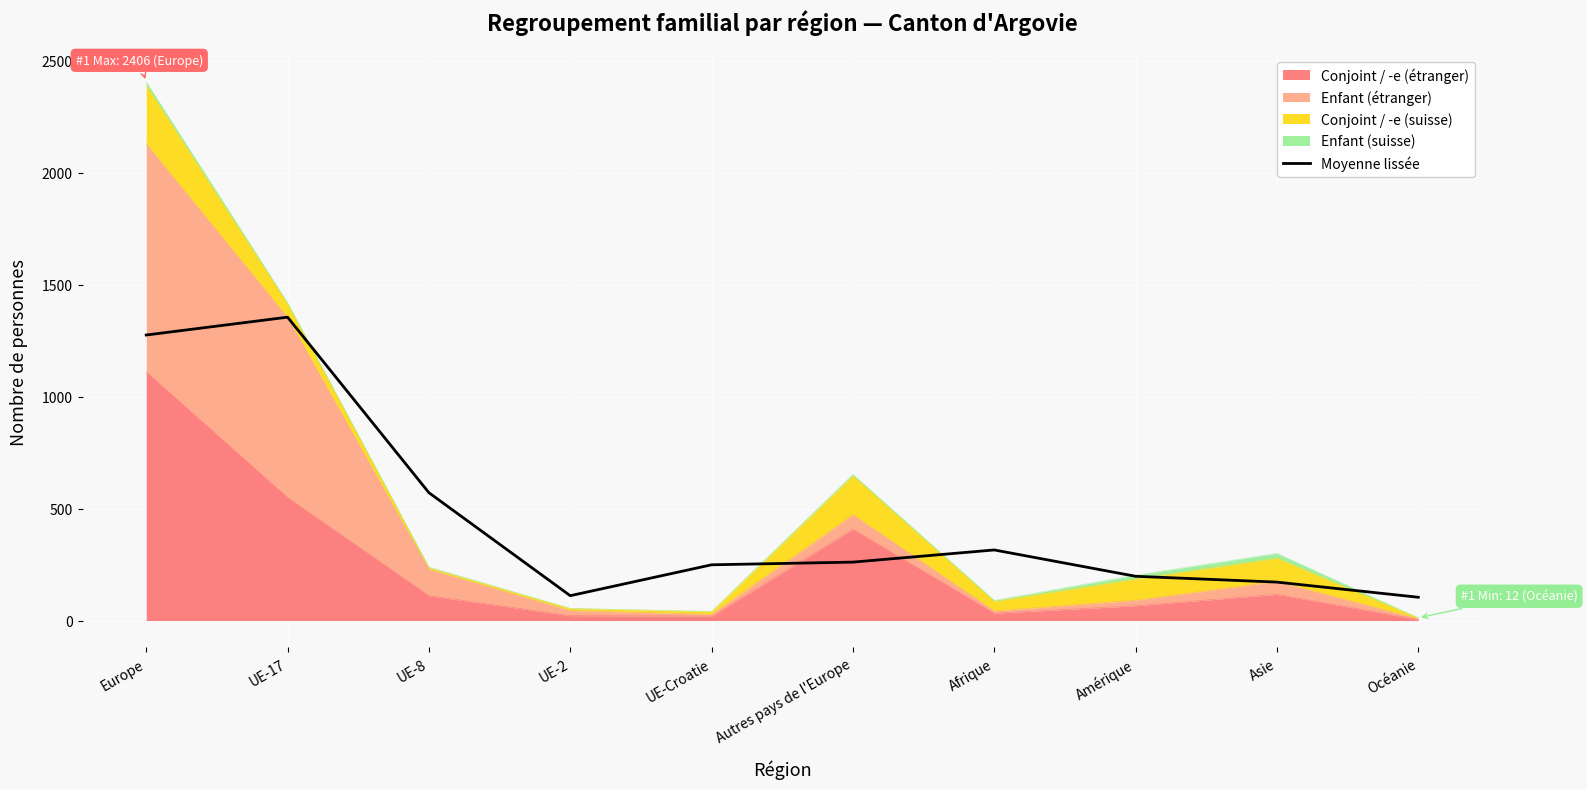

Reading right to left, list all the values displayed in this chart.

104.0	171.7	197.7	315.3	261.0	249.0	111.0	571.0	1355.0	1275.3